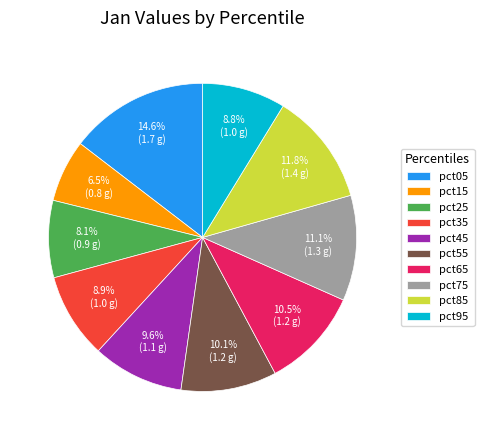

To the nearest percent, what is the difference between the largest and smallest slice percentages?

8%